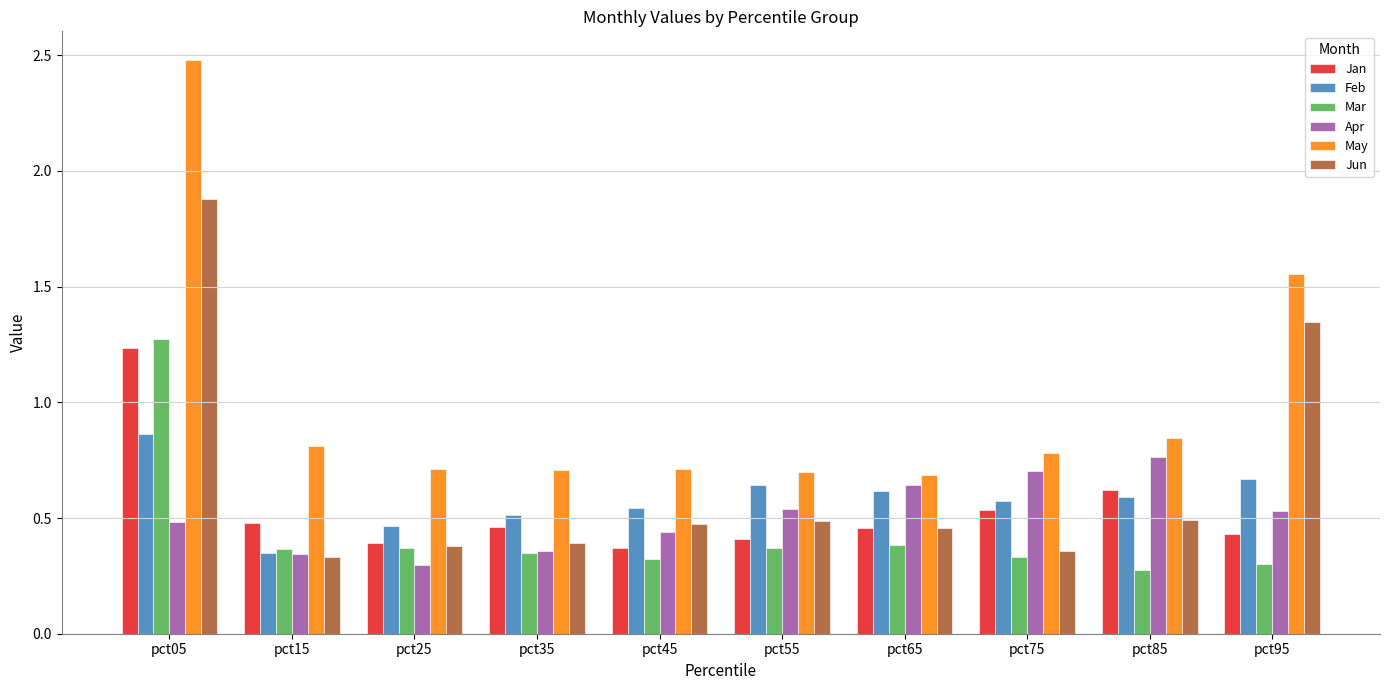

Which category has the highest value in the Mar series?

pct05